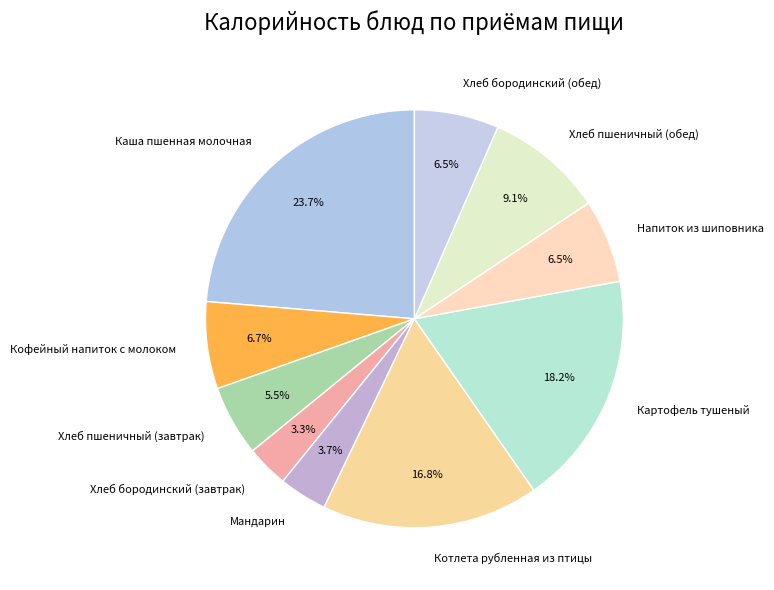

What portion of the pie excludes Хлеб пшеничный (обед)?

90.9%